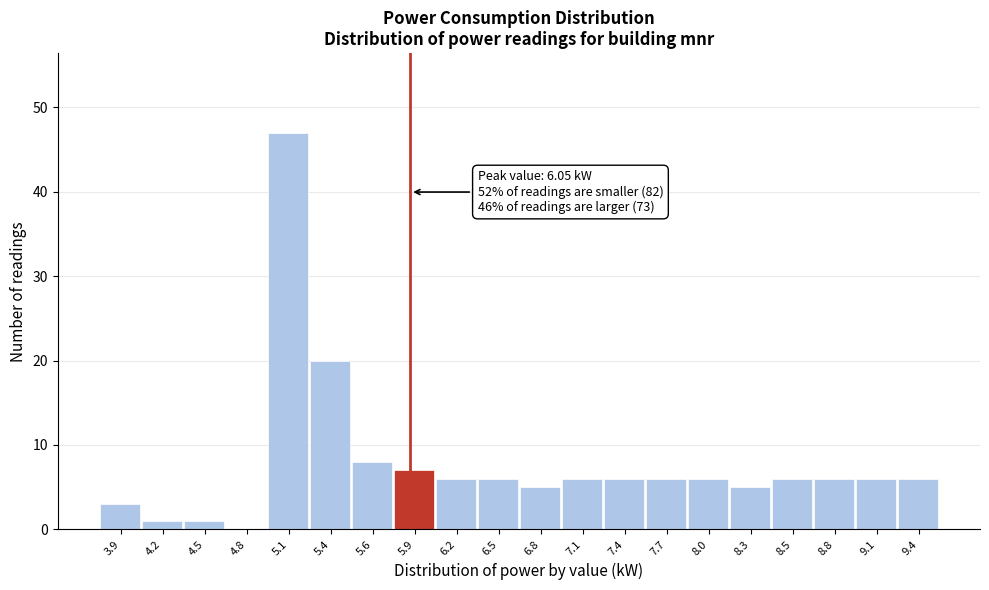

What is the sum of all values?

157